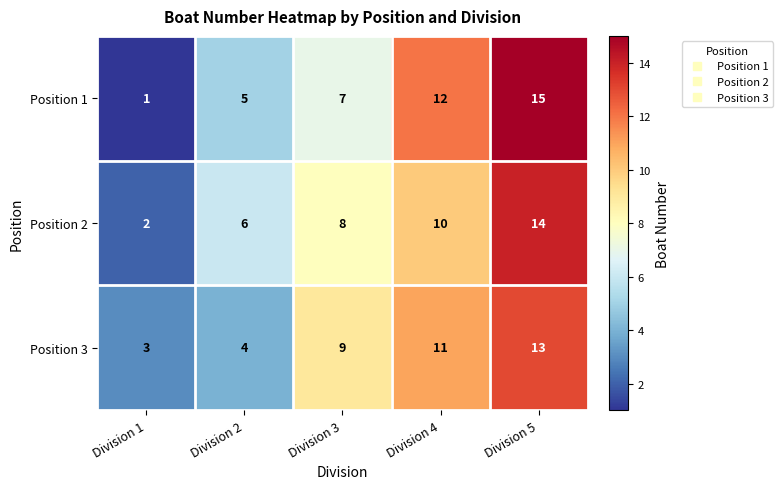

Reading left to right, what are all the values shown in this chart?

Position 1: 1	5	7	12	15
Position 2: 2	6	8	10	14
Position 3: 3	4	9	11	13